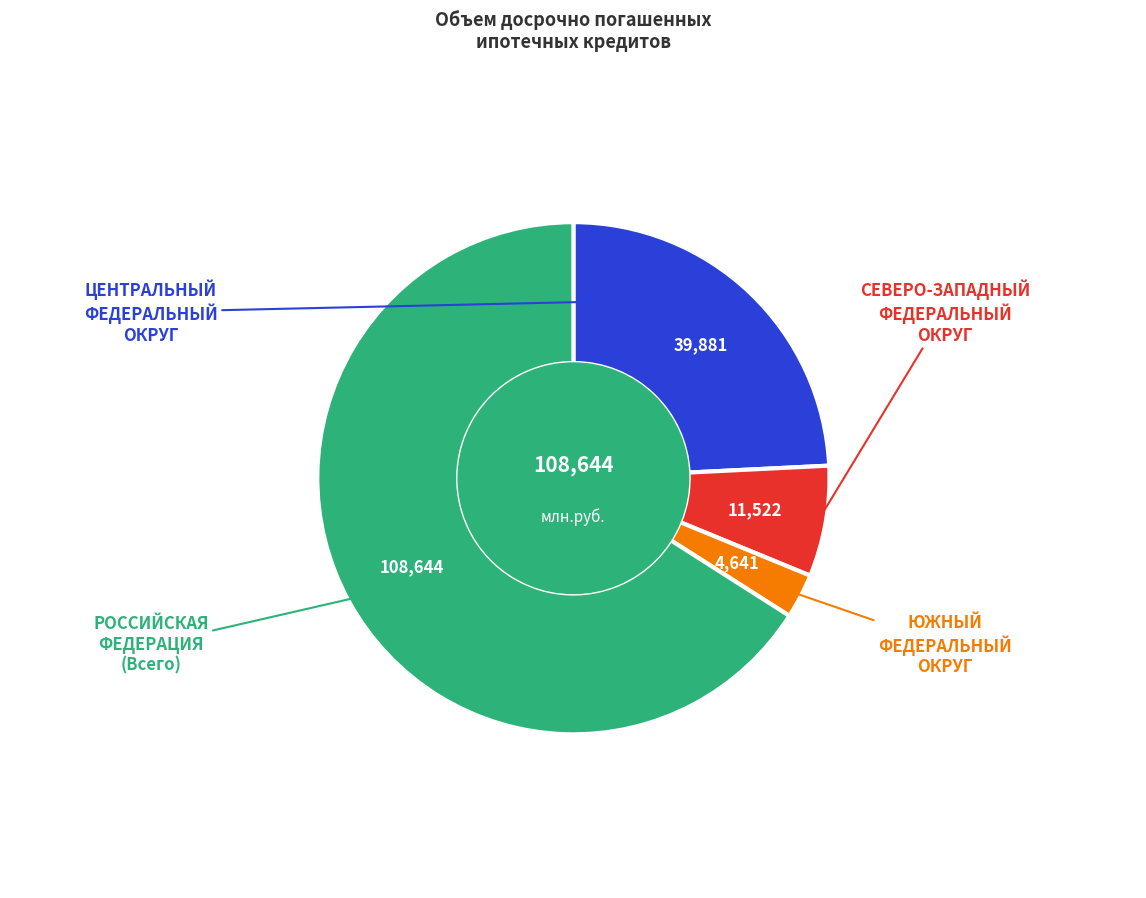

Does any single category account for the majority?

Yes